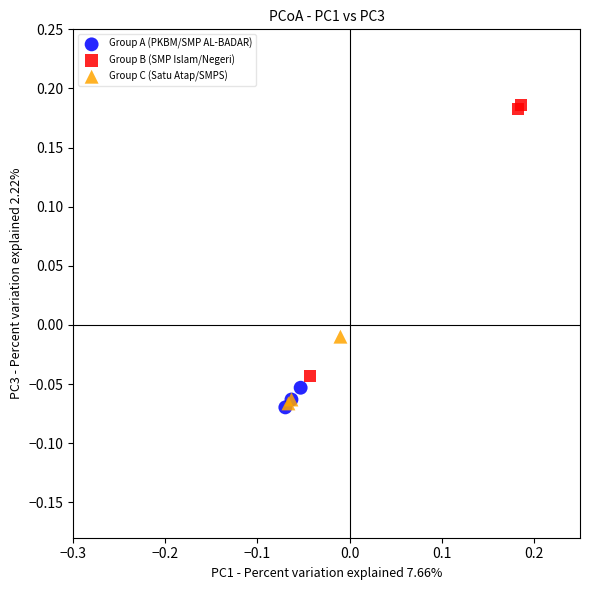

Which series has the widest spread of Y values?

Group B (SMP Islam/Negeri)